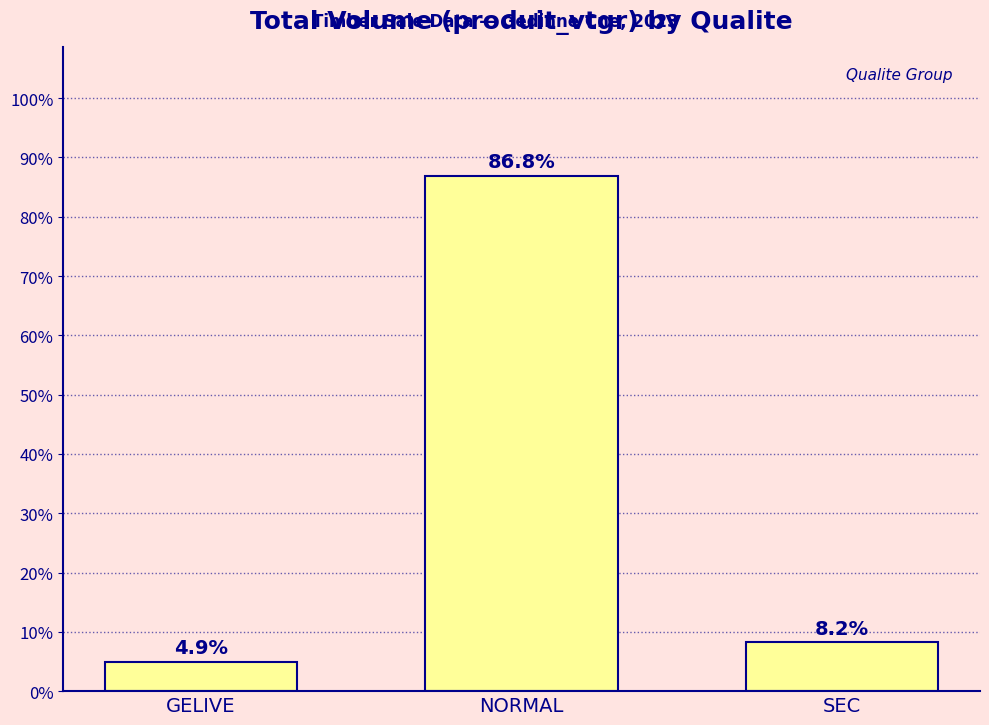

Reading left to right, list all the values displayed in this chart.

GELIVE=4.9	NORMAL=86.8	SEC=8.2